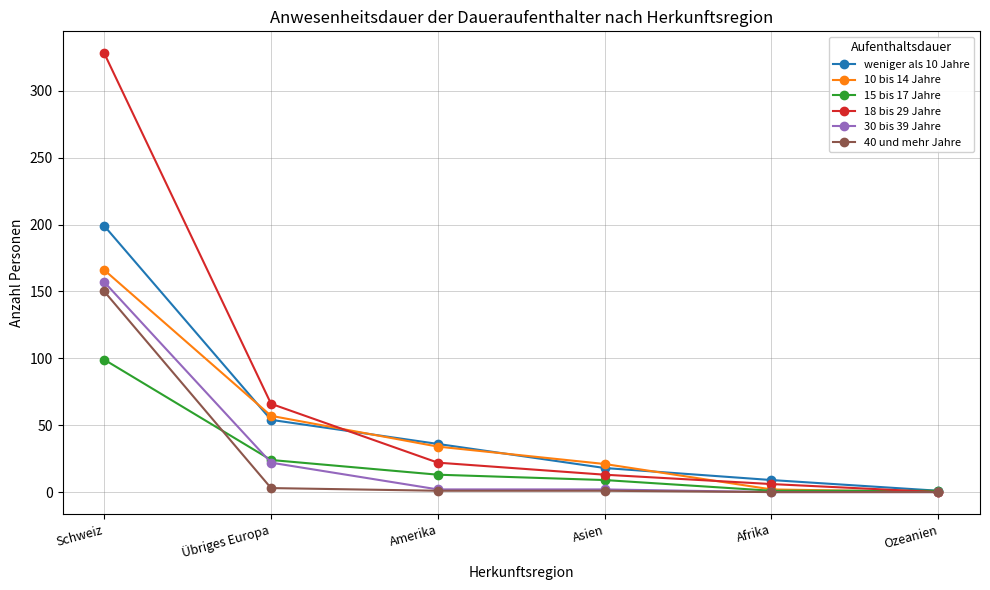

At which label does 30 bis 39 Jahre first exceed 2?

Schweiz